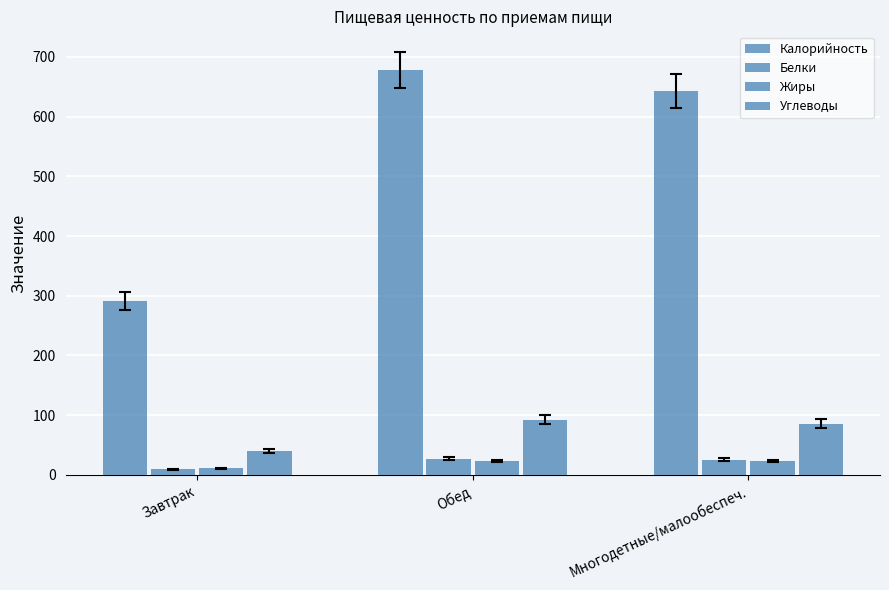

Reading left to right, what are all the values shown in this chart?

Калорийность: Завтрак=291.4	Обед=677.6	Многодетные/малообеспеч.=642.9
Белки: Завтрак=9.4	Обед=26.5	Многодетные/малообеспеч.=25.1
Жиры: Завтрак=10.8	Обед=22.9	Многодетные/малообеспеч.=22.6
Углеводы: Завтрак=39.2	Обед=92.4	Многодетные/малообеспеч.=85.6